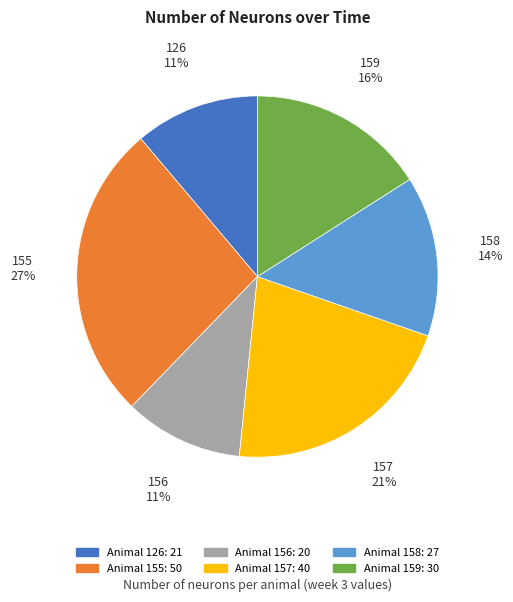

How many slices are in this pie chart?

6